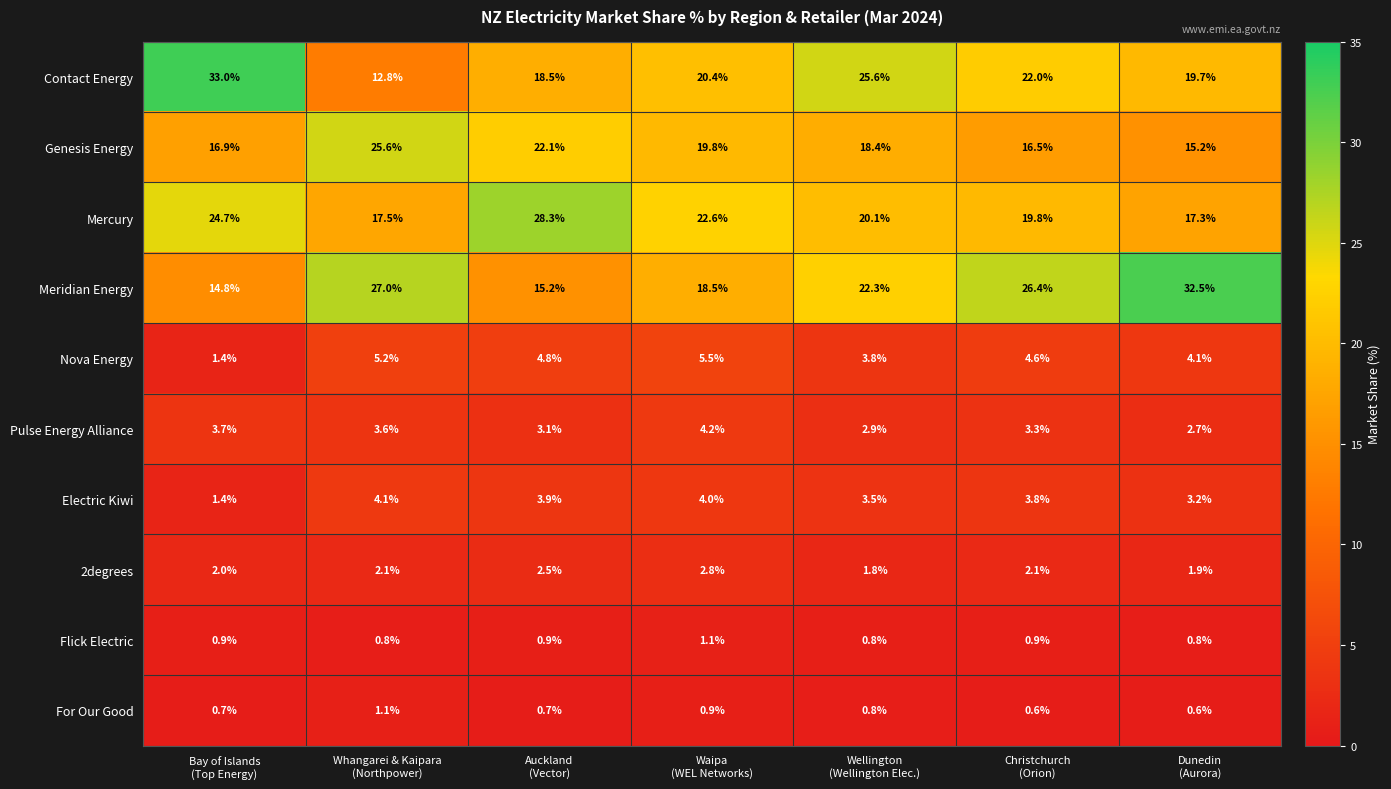

What is the difference between the maximum and minimum values in the Mercury series?

11.0